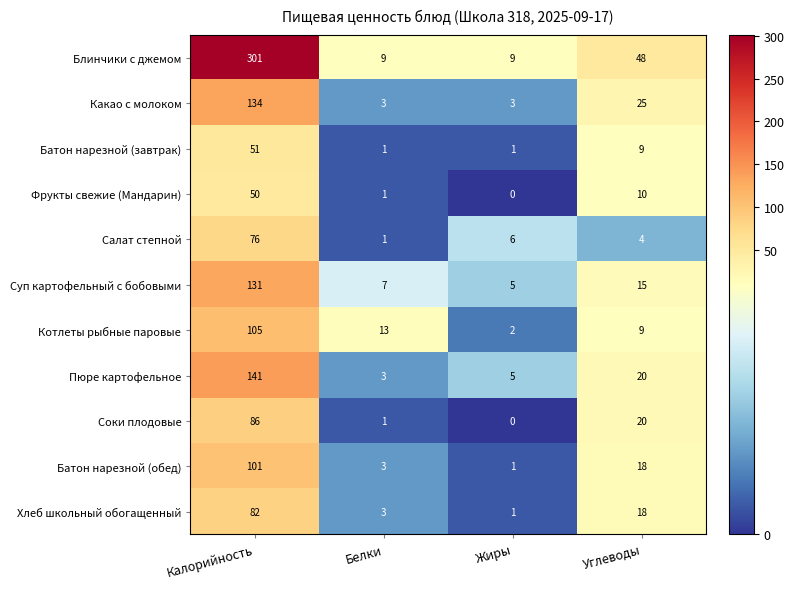

What is the average value of the Блинчики с джемом series?

92